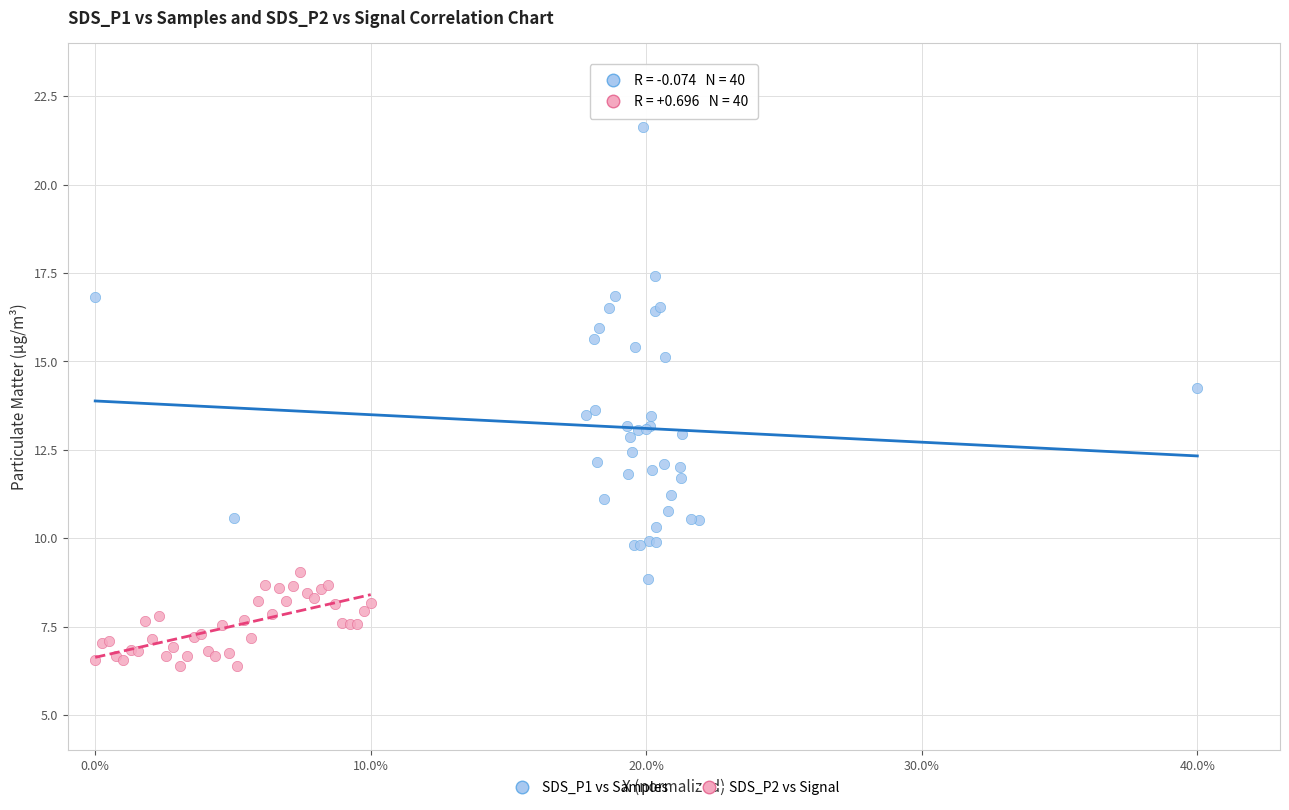

What are all the series names shown in the legend?

SDS_P1 vs Samples, SDS_P2 vs Signal